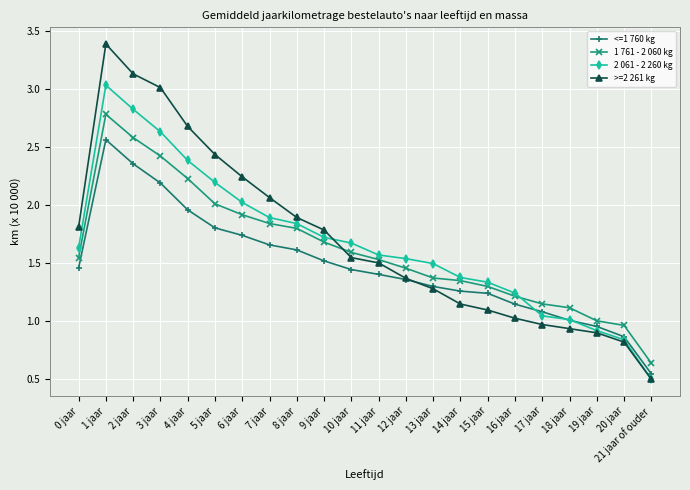

Is it true that <=1 760 kg equals 2.2 at 3 jaar?

True